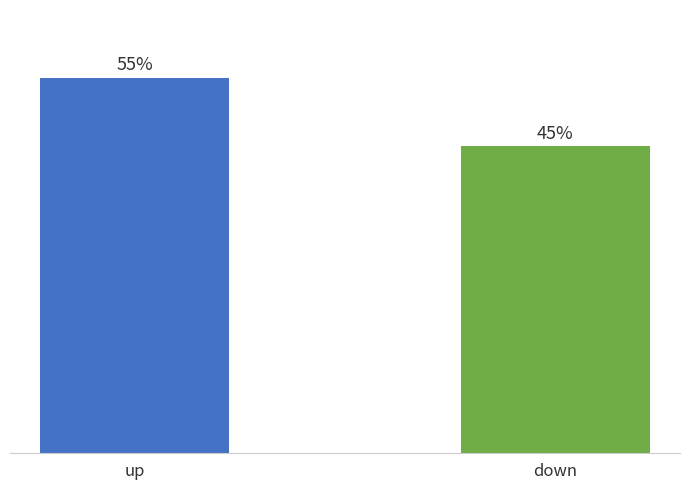

What is the change in value from up to down?

-10